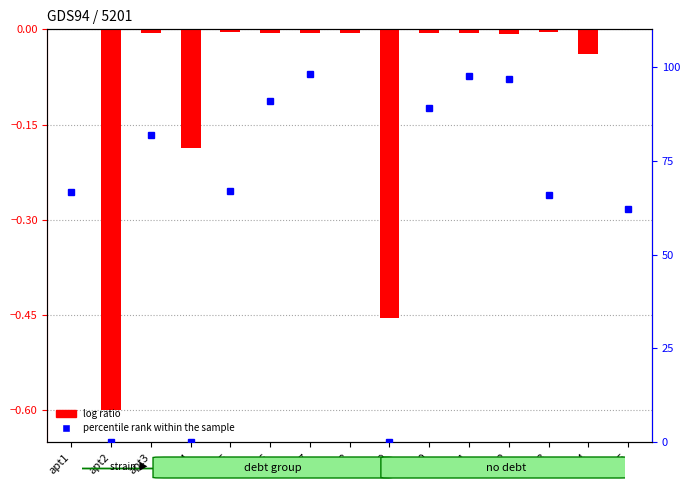

Rank the categories by value from lowest to highest.

apt2, apt9, apt4, apt14, apt12, apt7, apt11, apt3, apt8, apt6, apt10, apt5, apt13, apt1, apt15